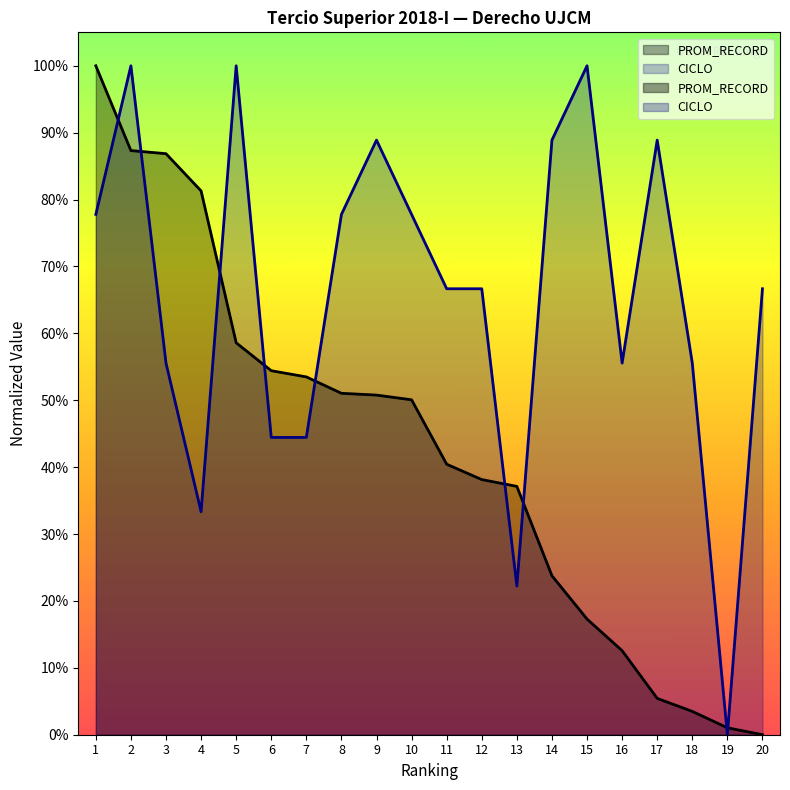

Rank the categories by CICLO value from highest to lowest.

2, 5, 15, 9, 14, 17, 1, 8, 10, 11, 12, 20, 3, 16, 18, 6, 7, 4, 13, 19